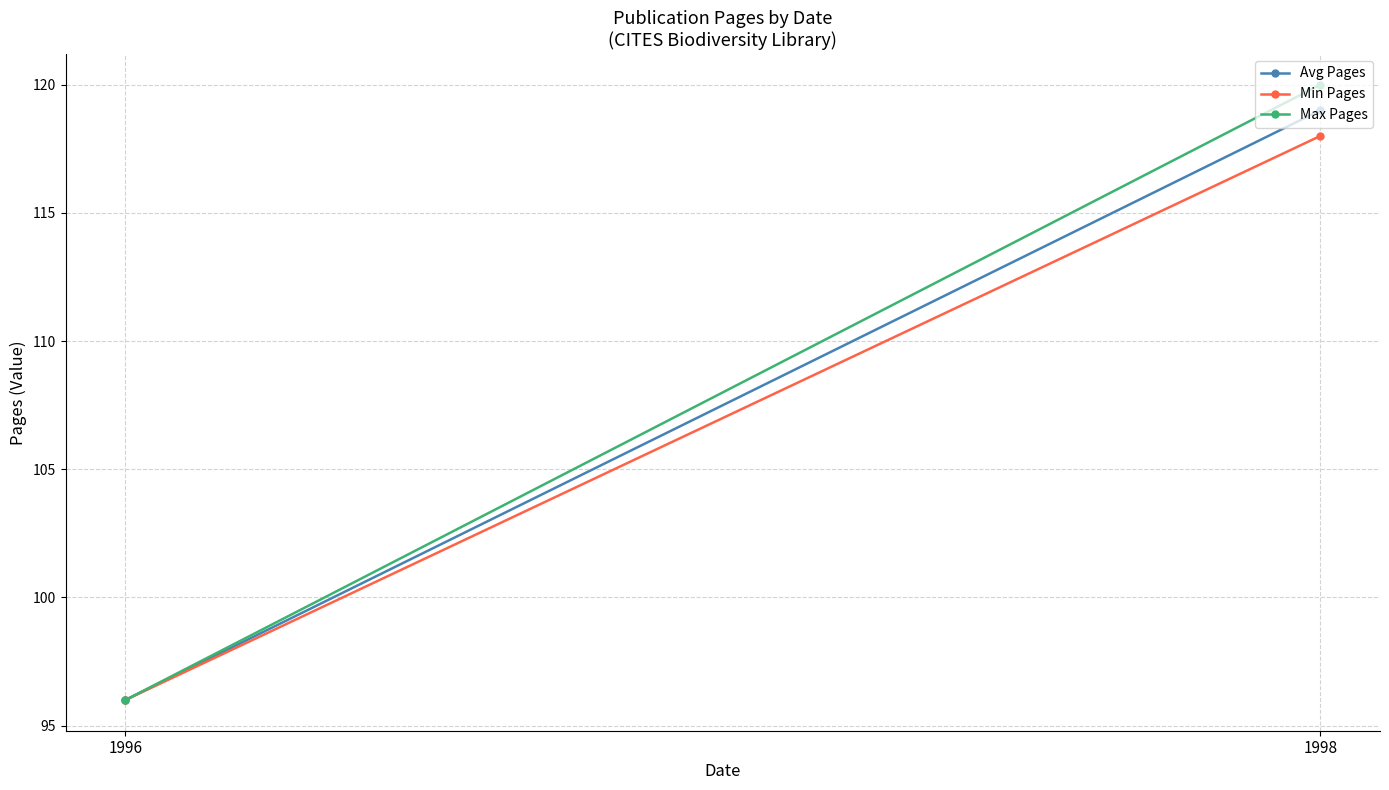

What is the sum of all Avg Pages values?

215